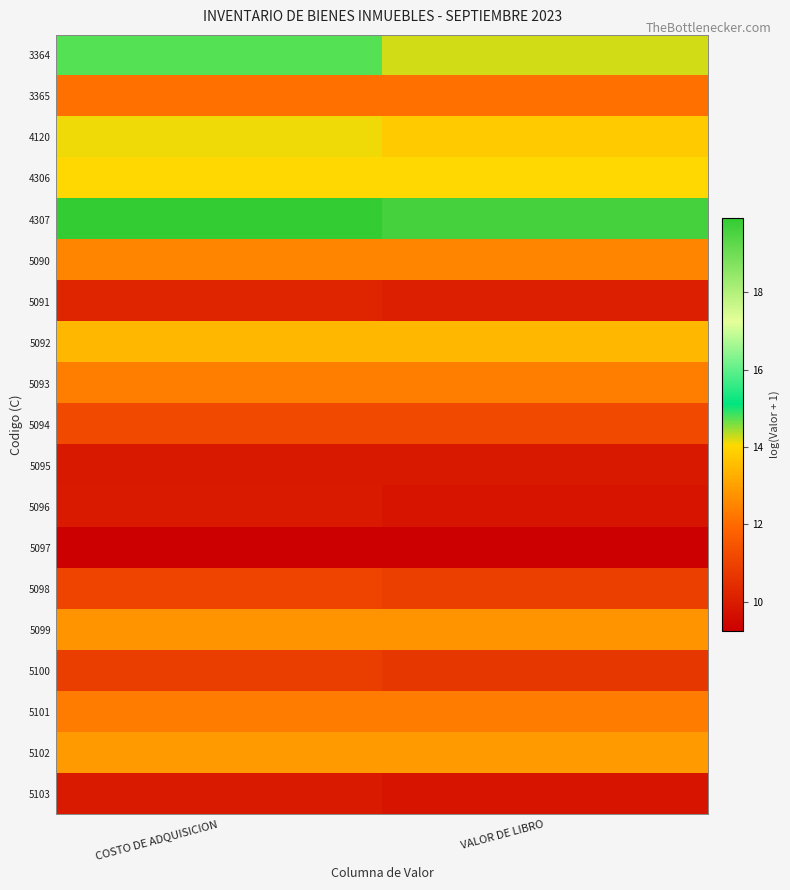

Between COSTO DE ADQUISICION and VALOR DE LIBRO, which is larger?

COSTO DE ADQUISICION